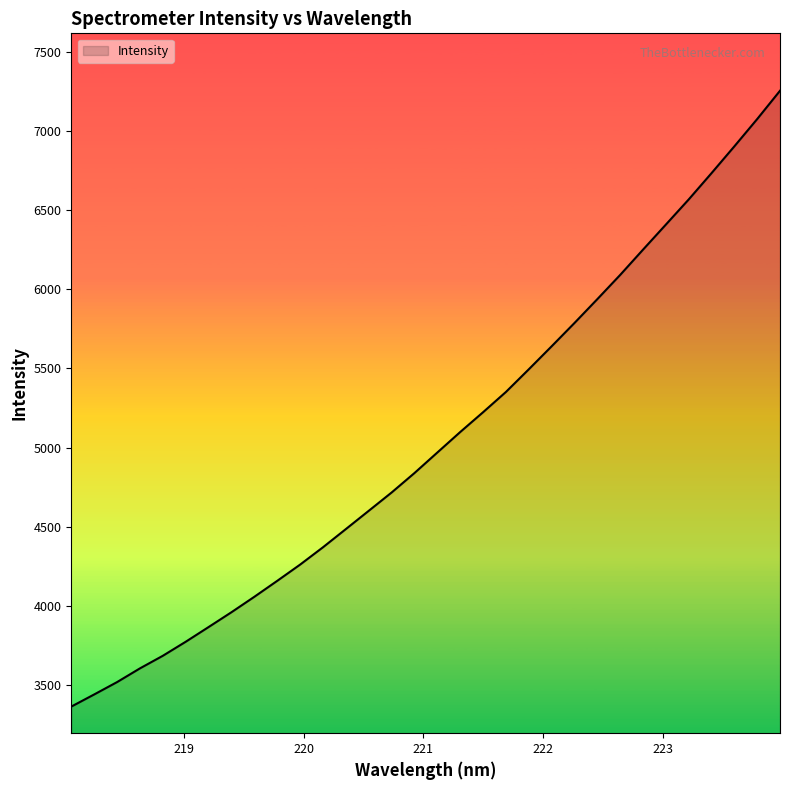

What is the minimum value shown in the chart?

3363.1